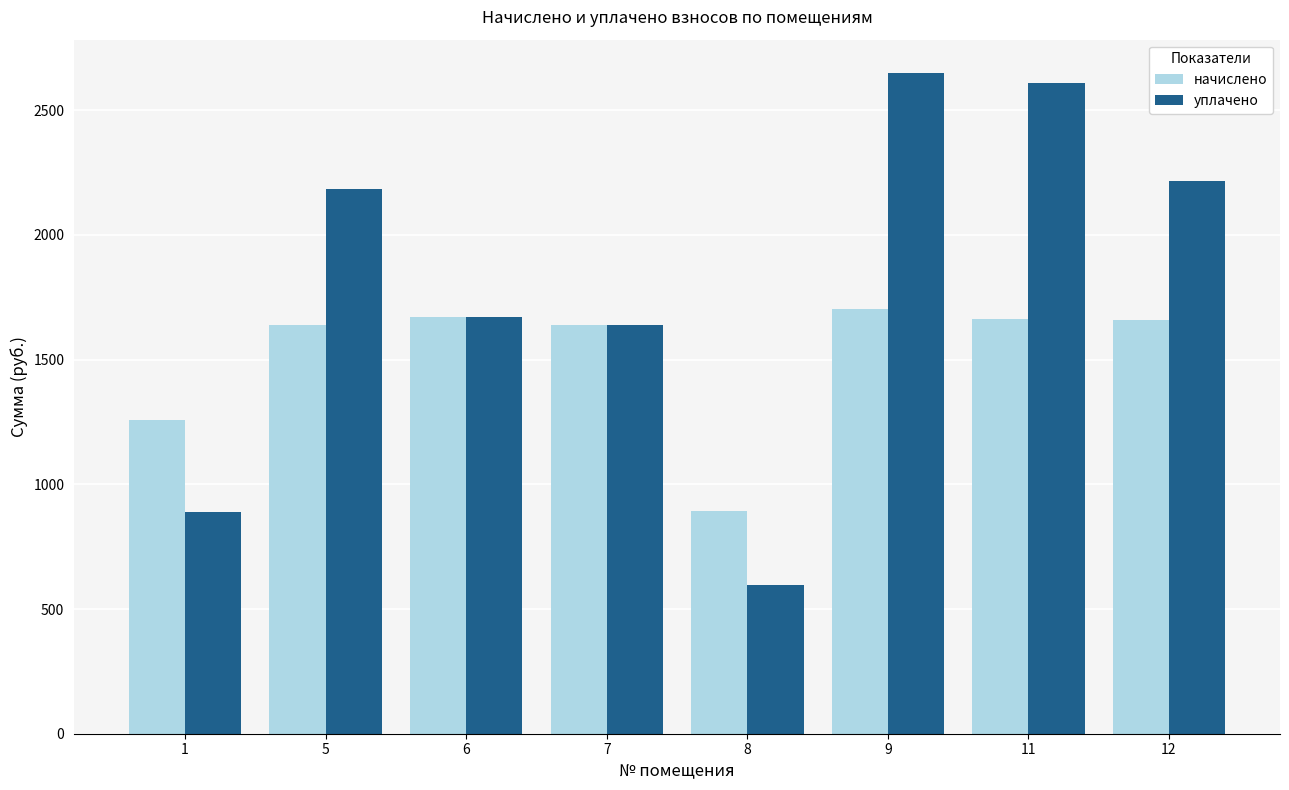

Rank the series at 9 from highest to lowest value.

уплачено, начислено